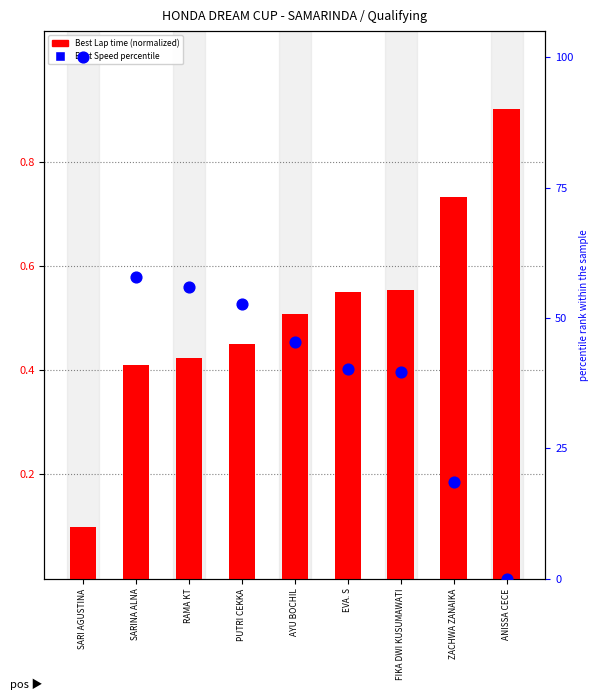

Which series reaches the minimum Y coordinate?

Best Speed (percentile)